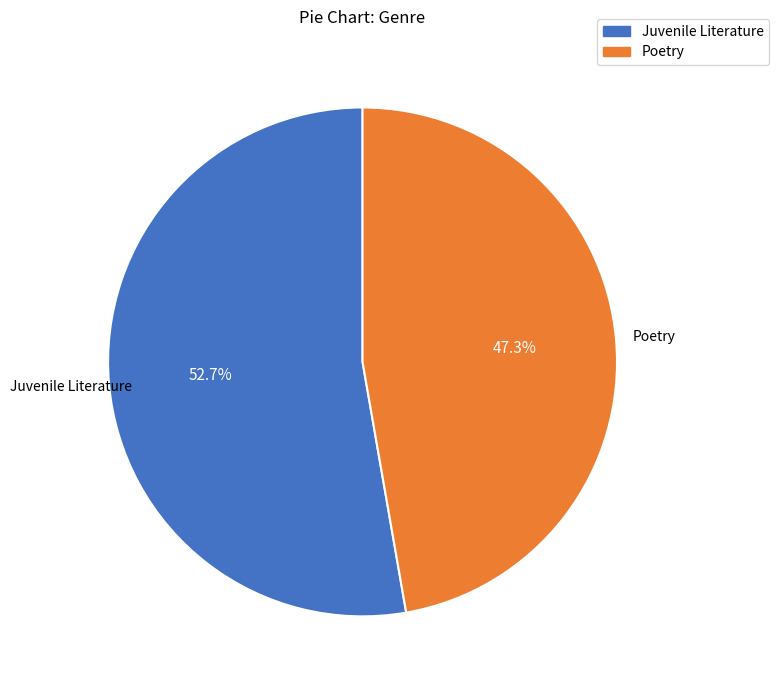

What percentage is the Poetry slice, to the nearest percent?

47%